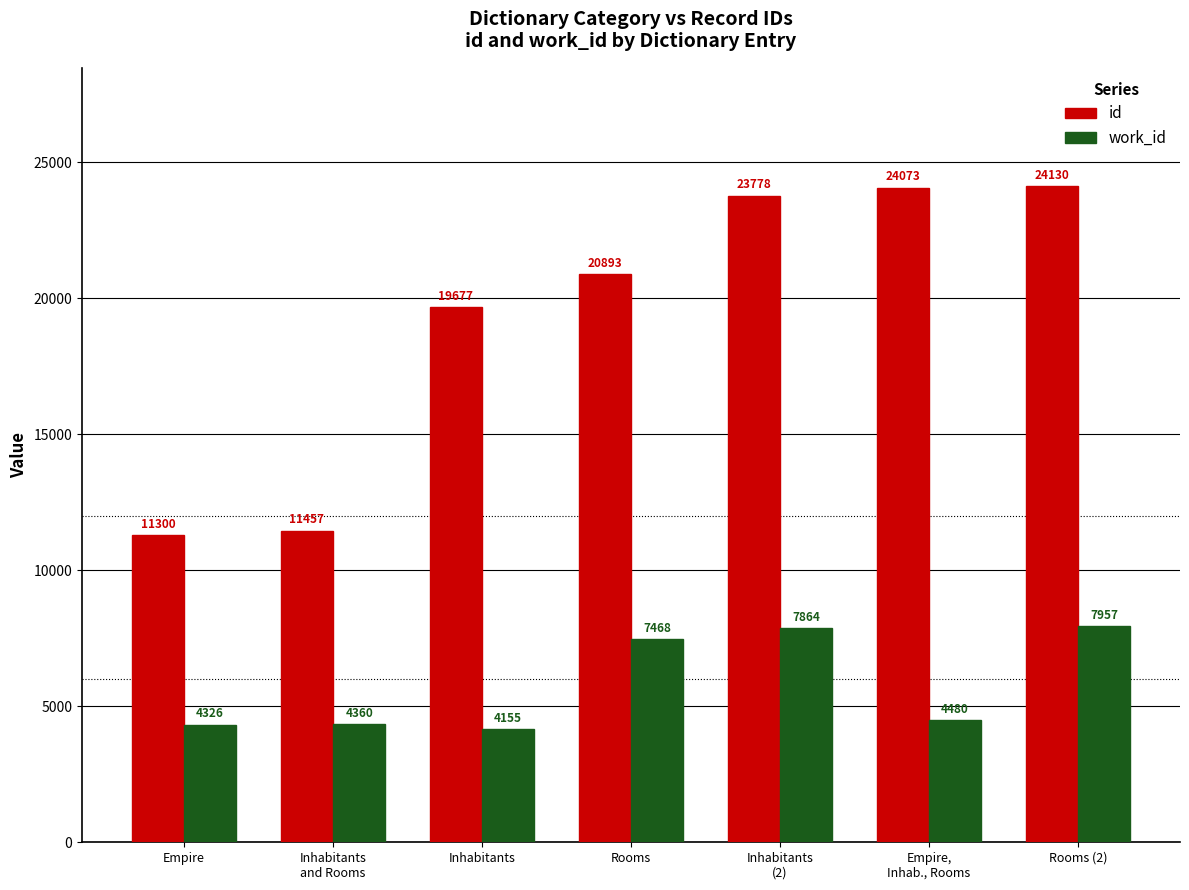

Which category has the highest value in the work_id series?

Rooms (2)